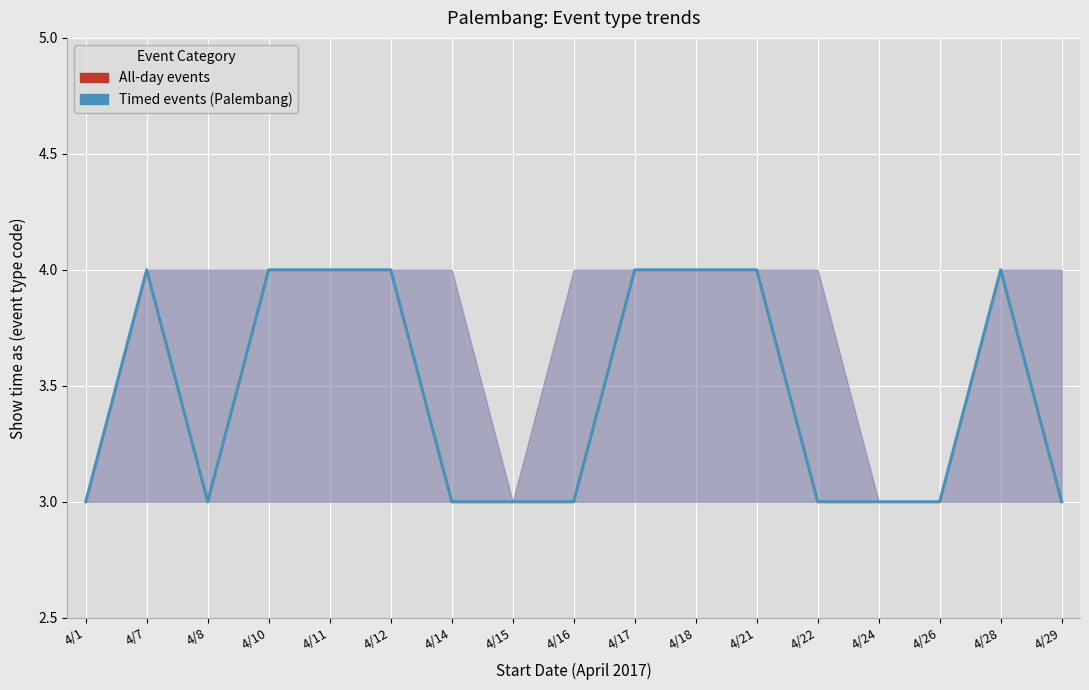

How many distinct data groups are displayed?

1